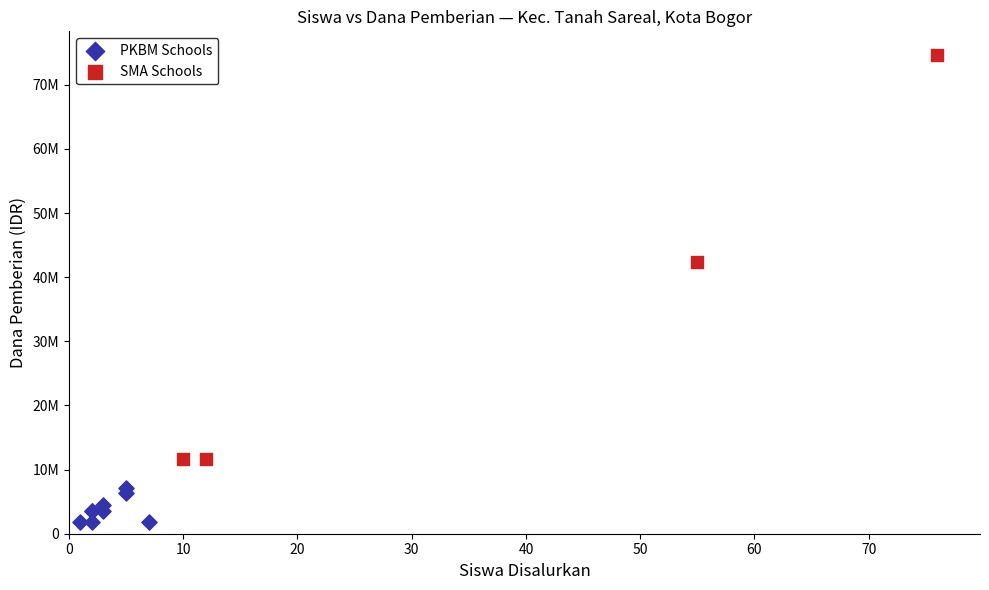

What are all the series names shown in the legend?

PKBM Schools, SMA Schools